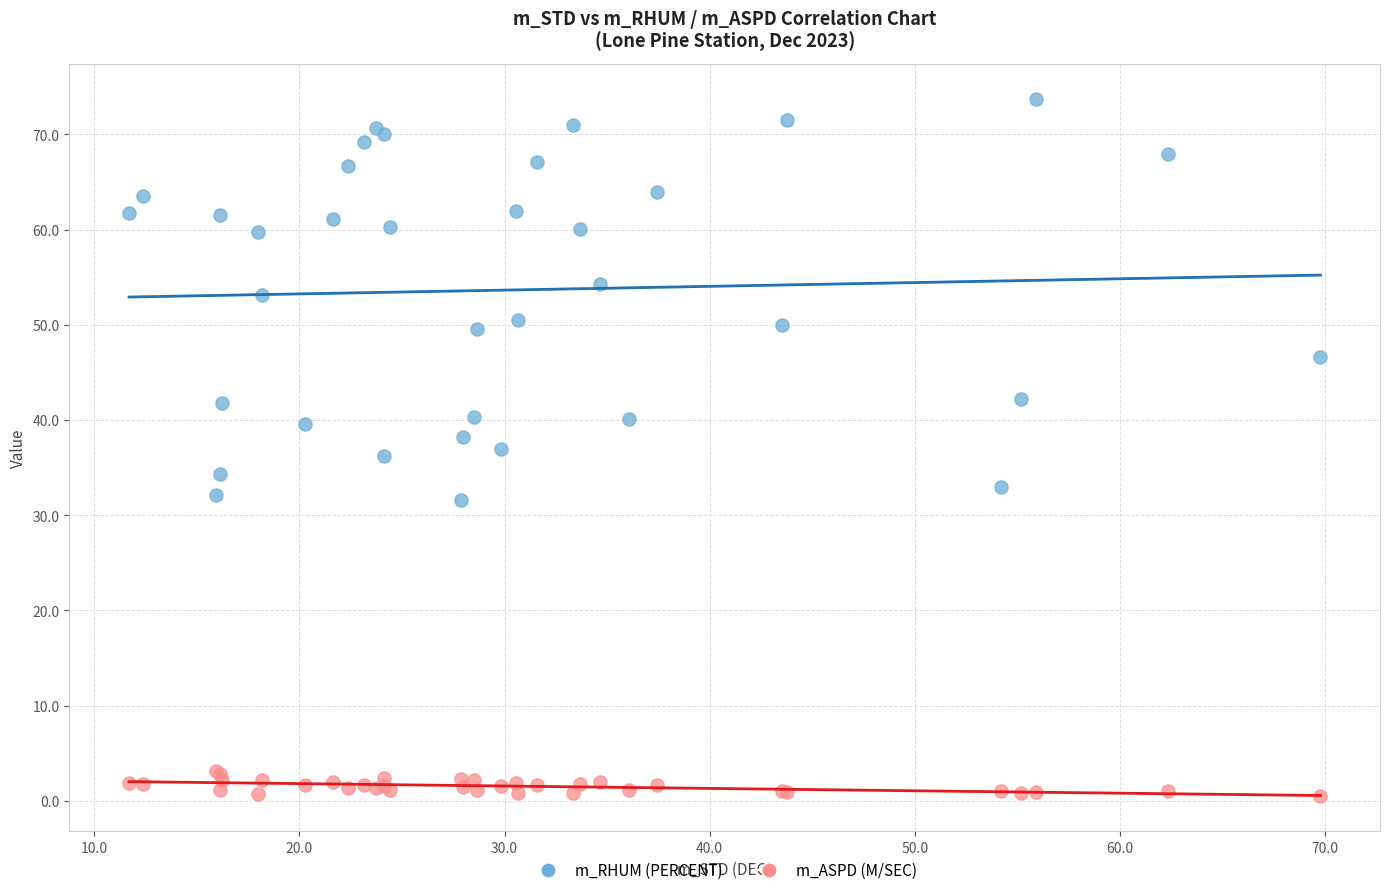

Which series contains the highest Y value?

m_RHUM (PERCENT)